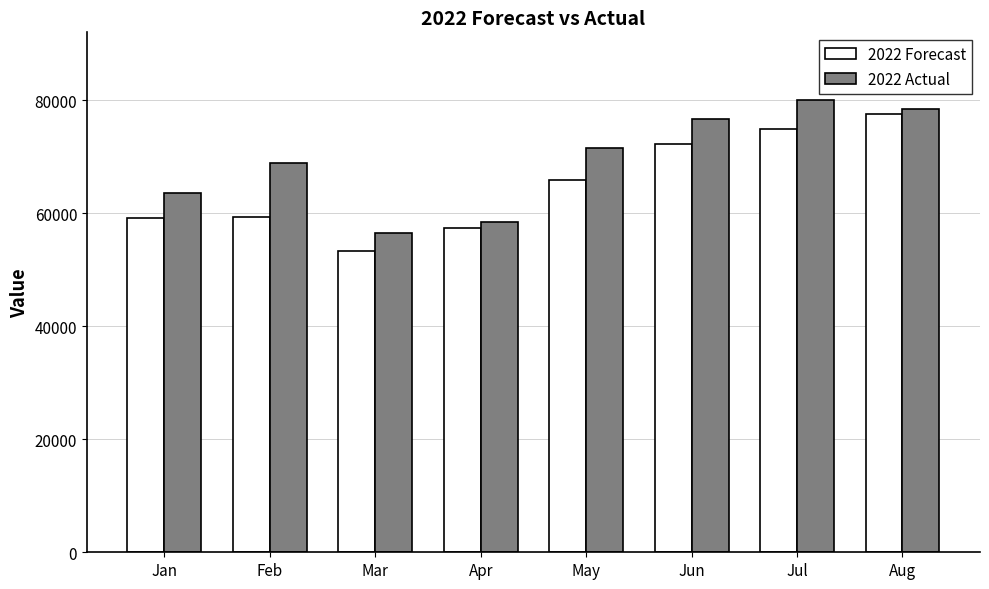

What is the maximum value for 2022 Forecast?

77579